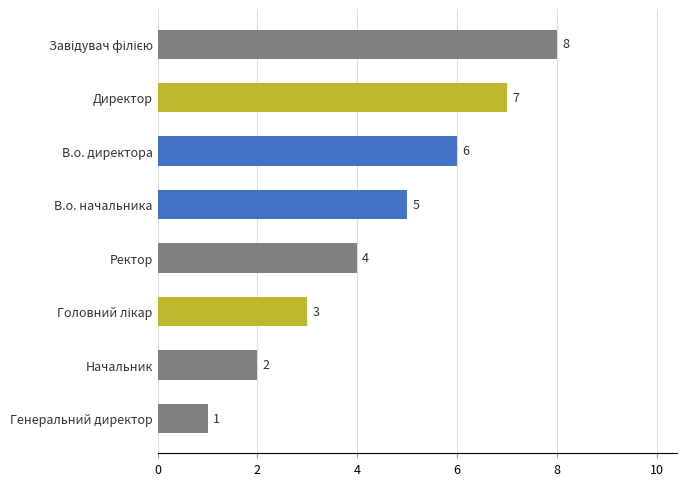

What is the smallest value displayed?

1